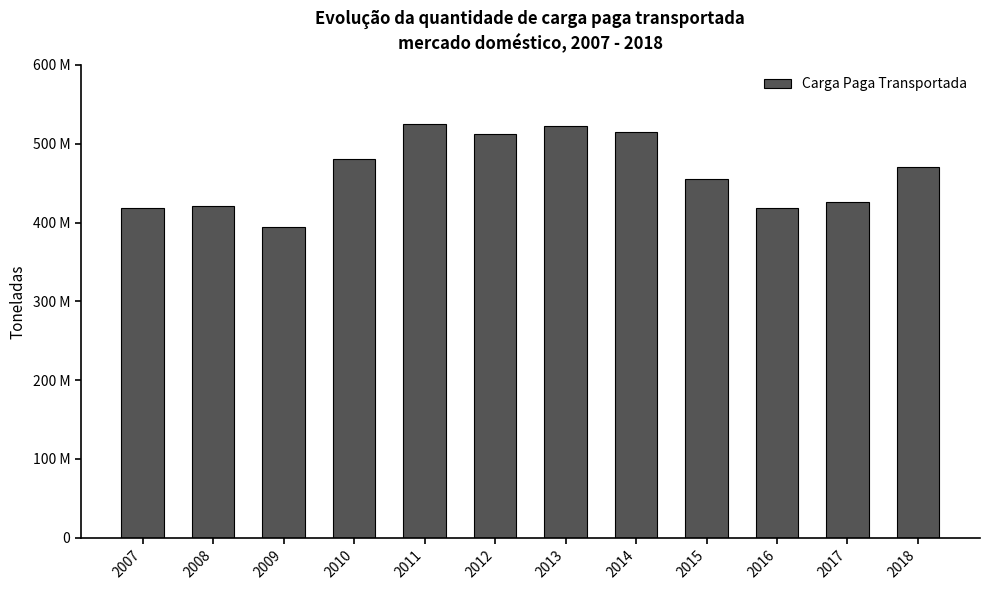

At which label is the value closest to 459500988?

2015